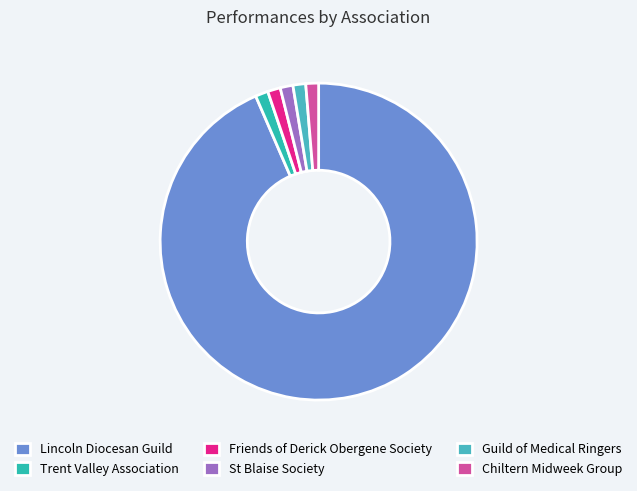

To the nearest percent, what is the difference between the largest and smallest slice percentages?

92%